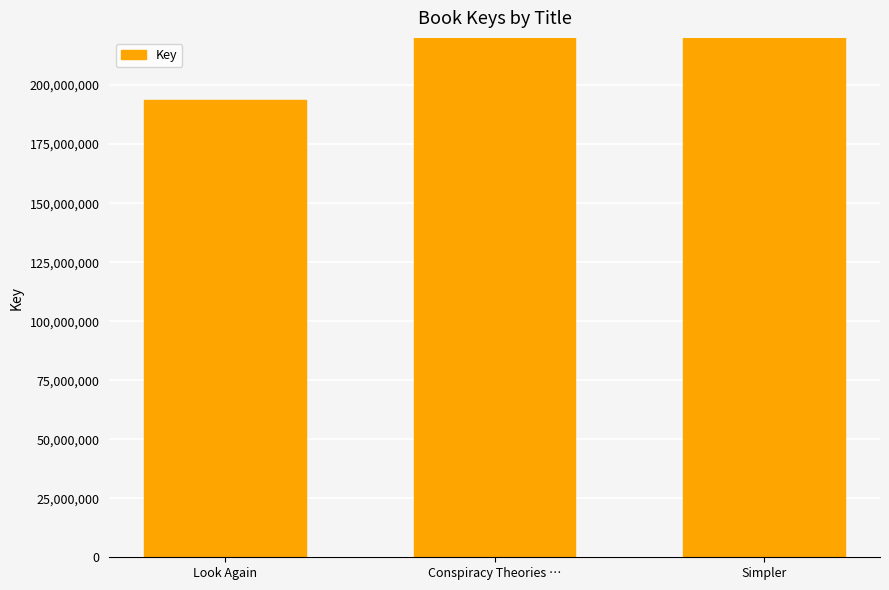

Reading right to left, transcribe all the data shown in this chart.

Simpler=409373098	Conspiracy Theories …=409373394	Look Again=193720114